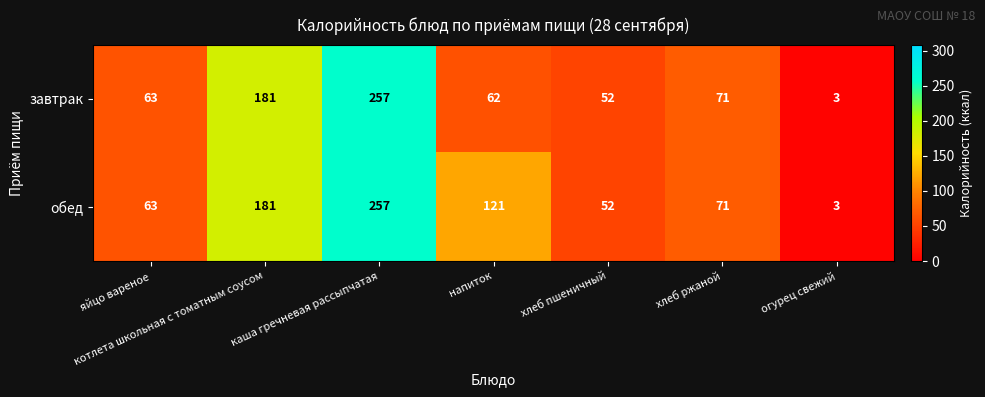

Which series changed the most between напиток and хлеб пшеничный?

обед